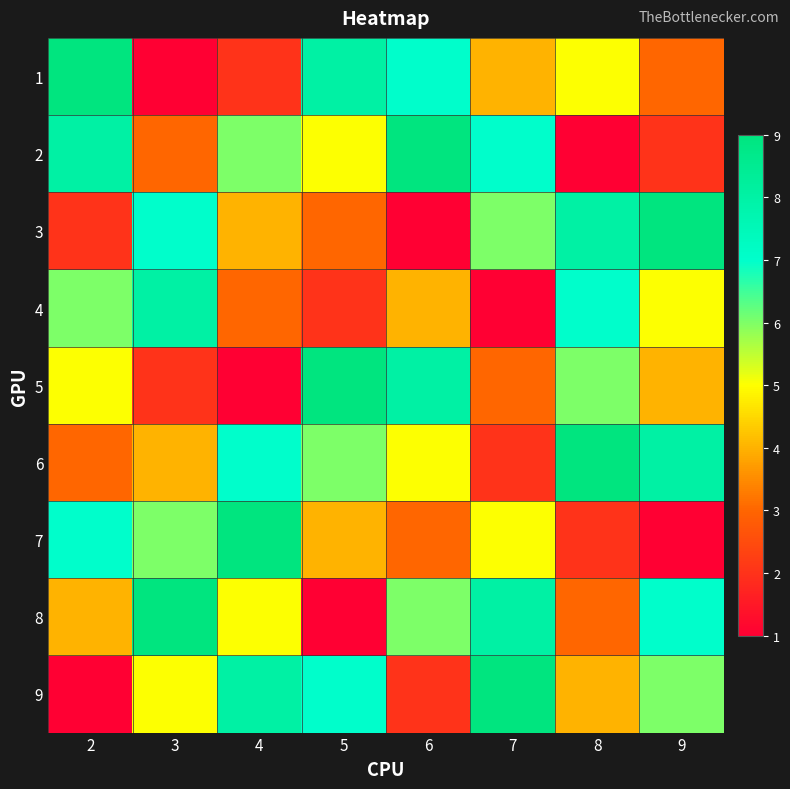

What is the total value across all series at 2?

45